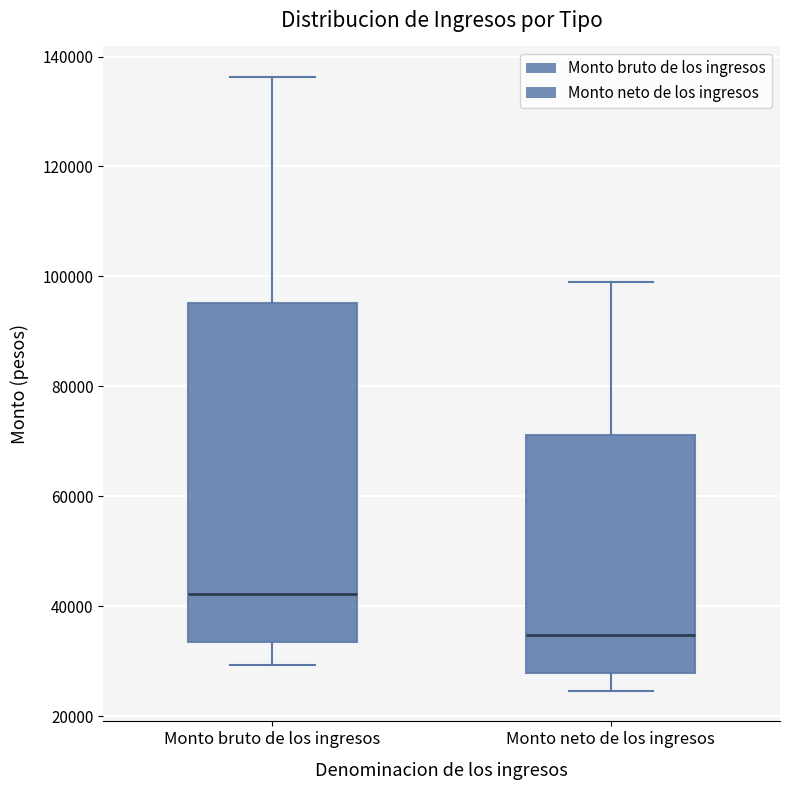

Comparing the boxes themselves (not the whiskers), which one is the tallest?

Monto bruto de los ingresos